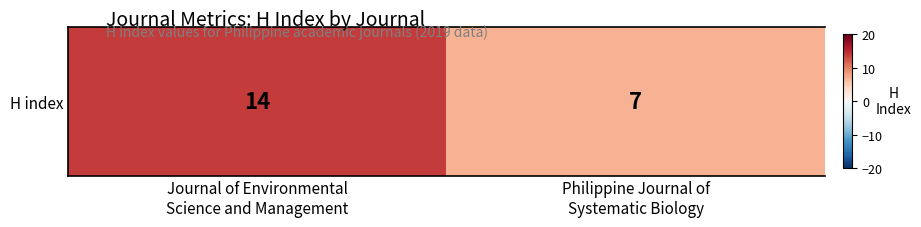

The value at Journal of Environmental
Science and Management is 5. True or false?

False